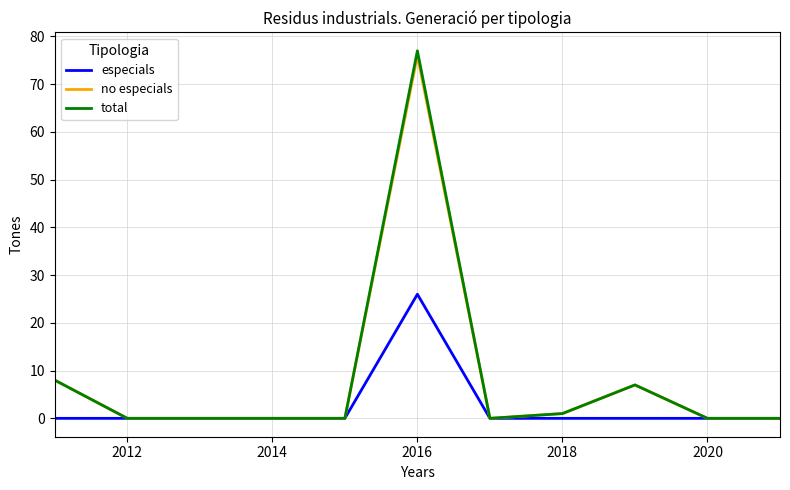

What is the highest value of the no especials series?

76